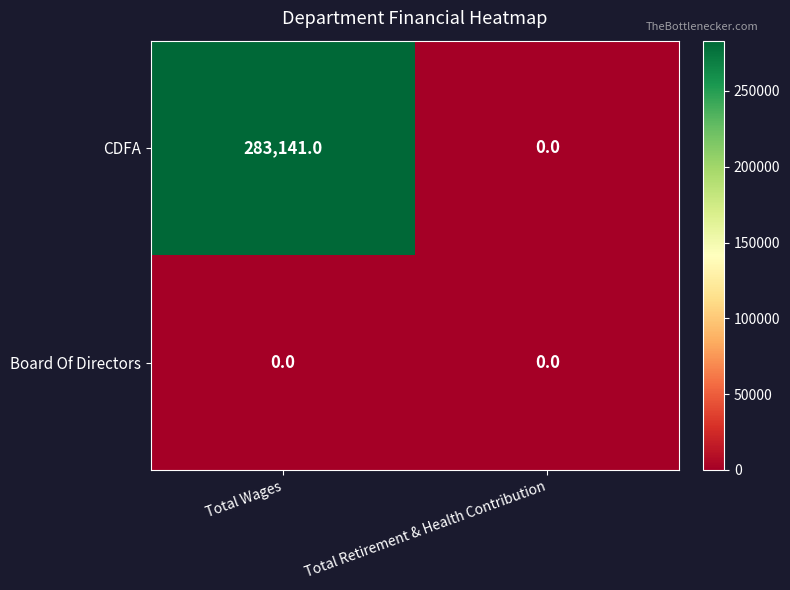

What is the spread (max minus min) of values at Total Wages?

283141